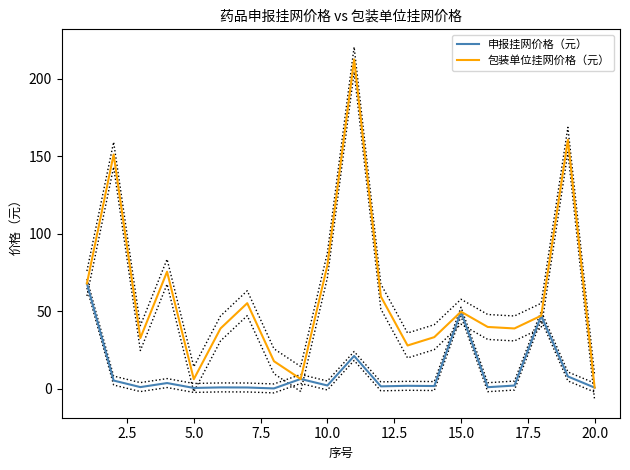

Is it true that 包装单位挂网价格（元） equals 0.8 at 20.0?

True